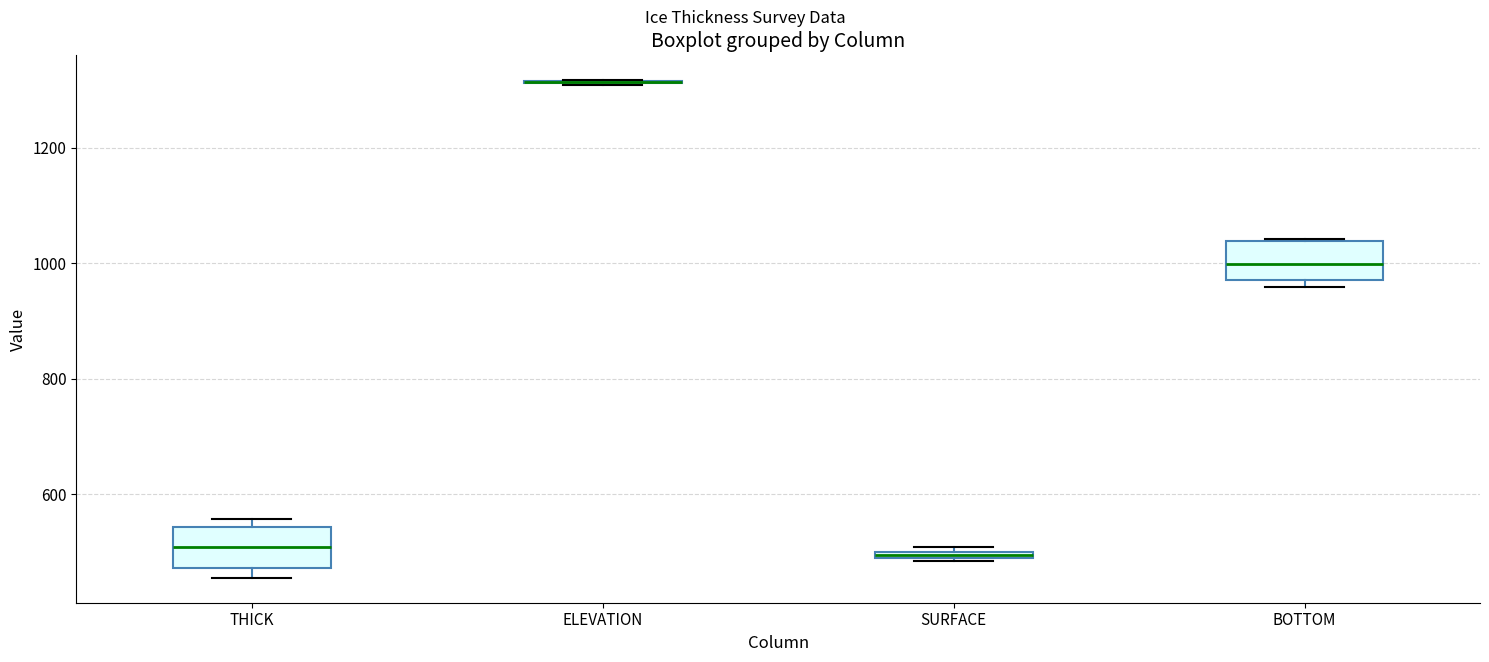

Where is the upper edge of the box for BOTTOM on the y-axis? The values are not printed on the chart, so give them approximately, as read against the axis.

1040